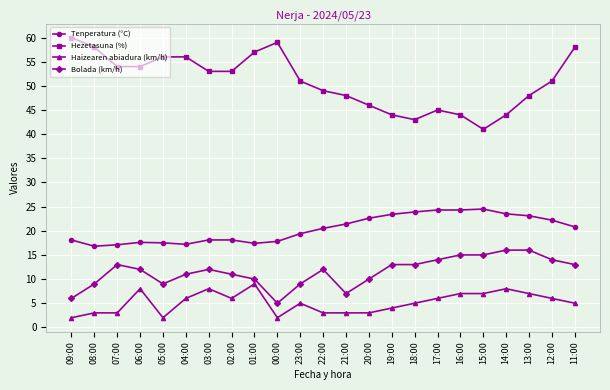

Is this an area chart (filled region under the line)?

No